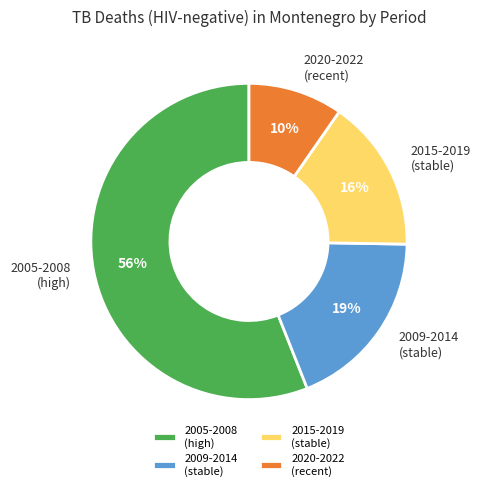

How many slices are in this pie chart?

4